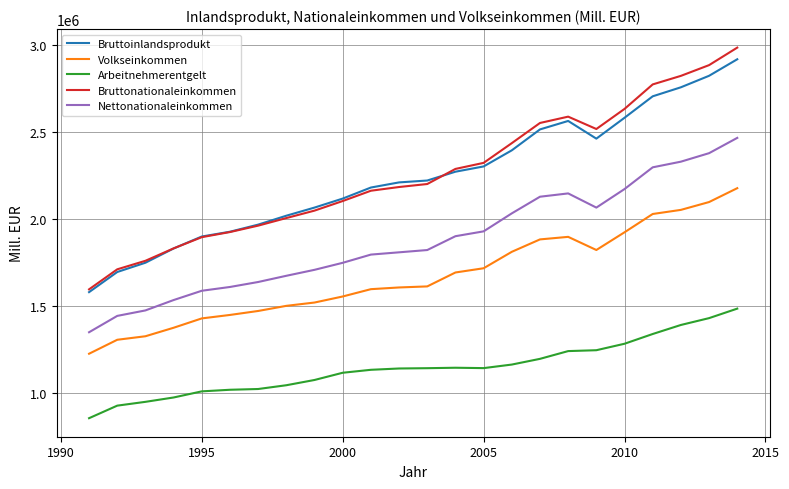

True or false: Arbeitnehmerentgelt and Bruttonationaleinkommen cross at least once.

False